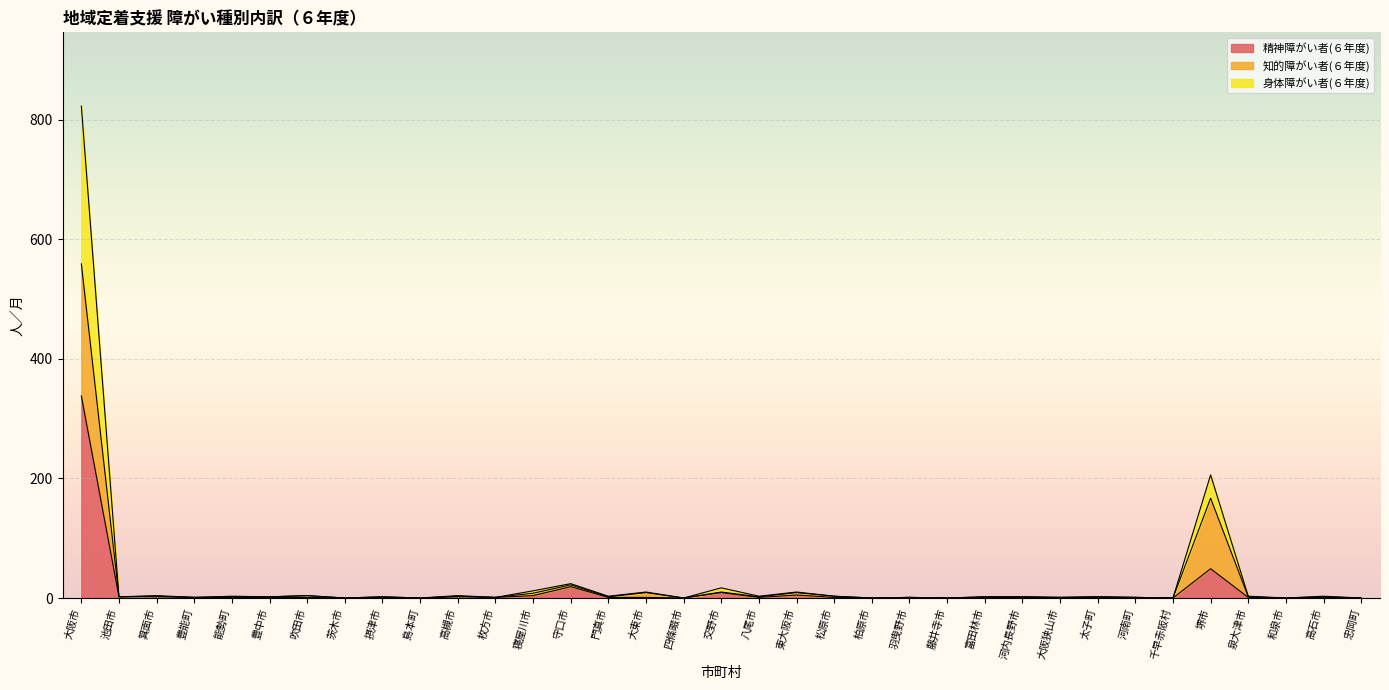

What is the total value across all series at 堺市?

206